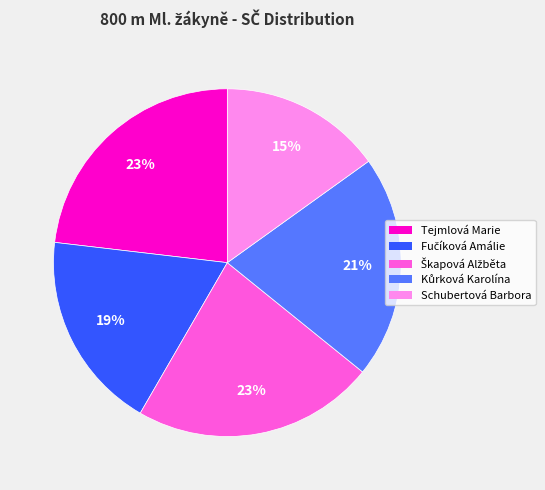

Which category has the smallest portion of the pie?

Schubertová Barbora